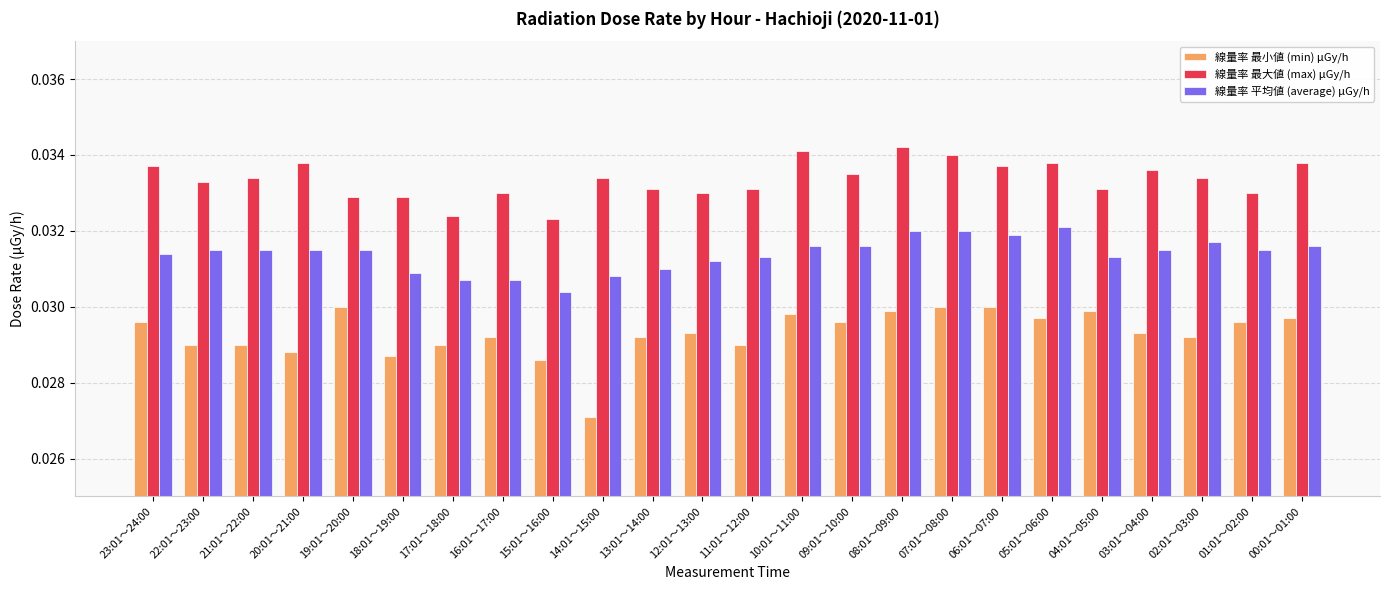

Where is 線量率 平均値 (average) μGy/h nearest to the value 0?

15:01～16:00